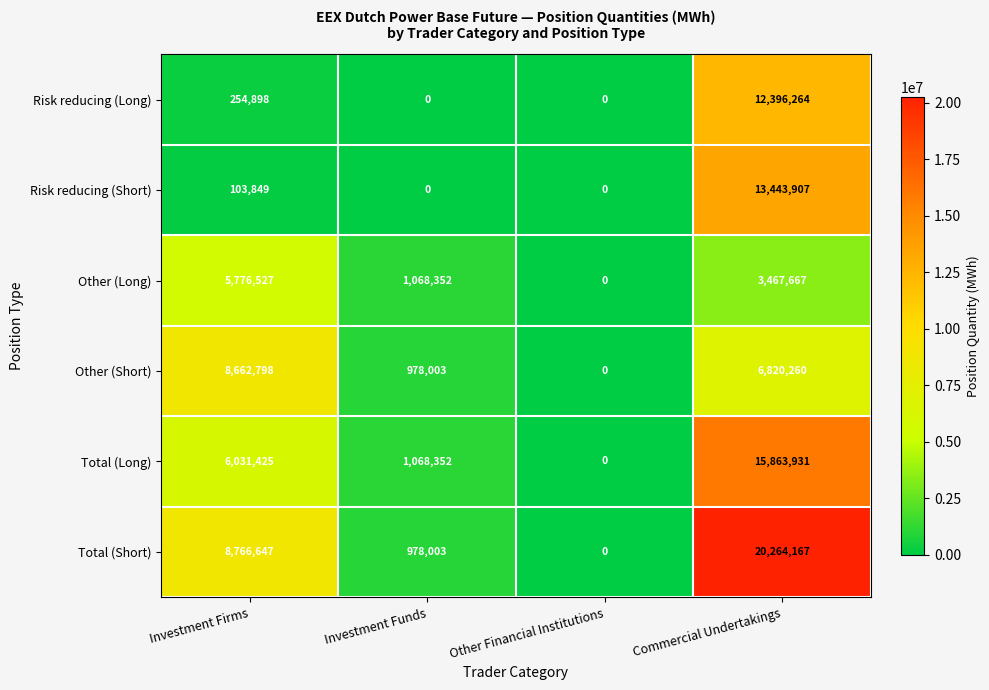

What is the greatest value displayed?

20264167